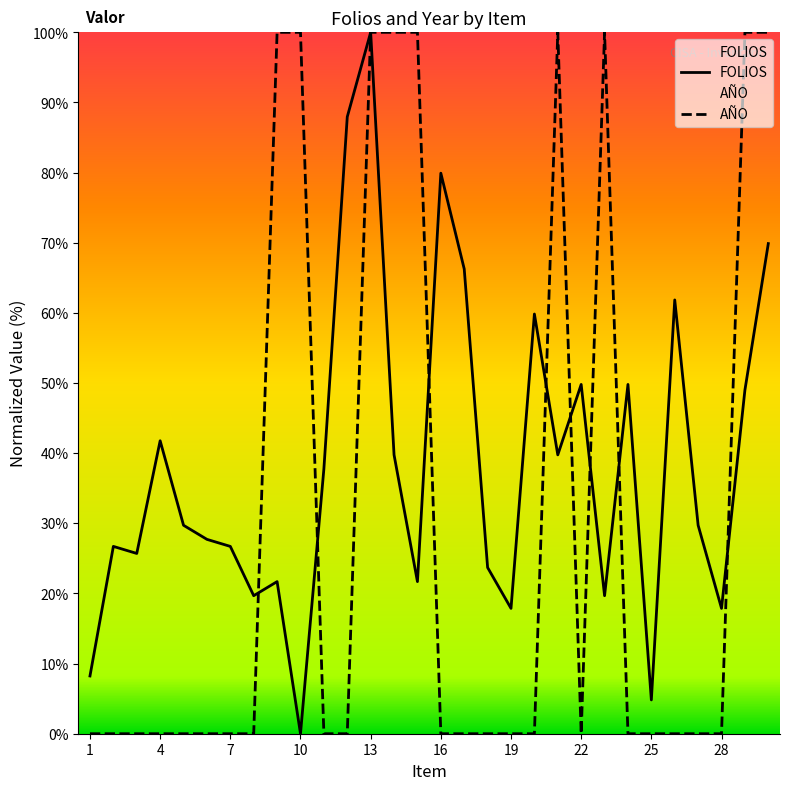

How many positive values does the FOLIOS series have?

29